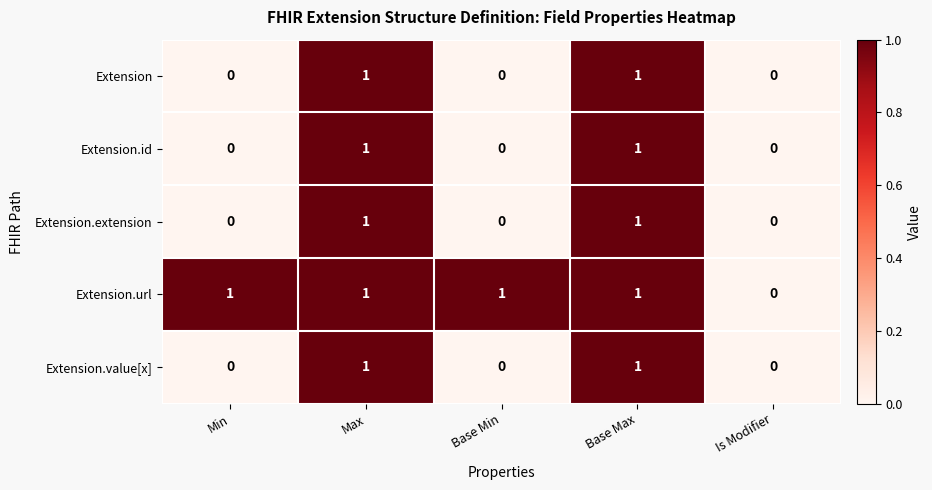

Count the Extension values in the range 0 to 1.

5